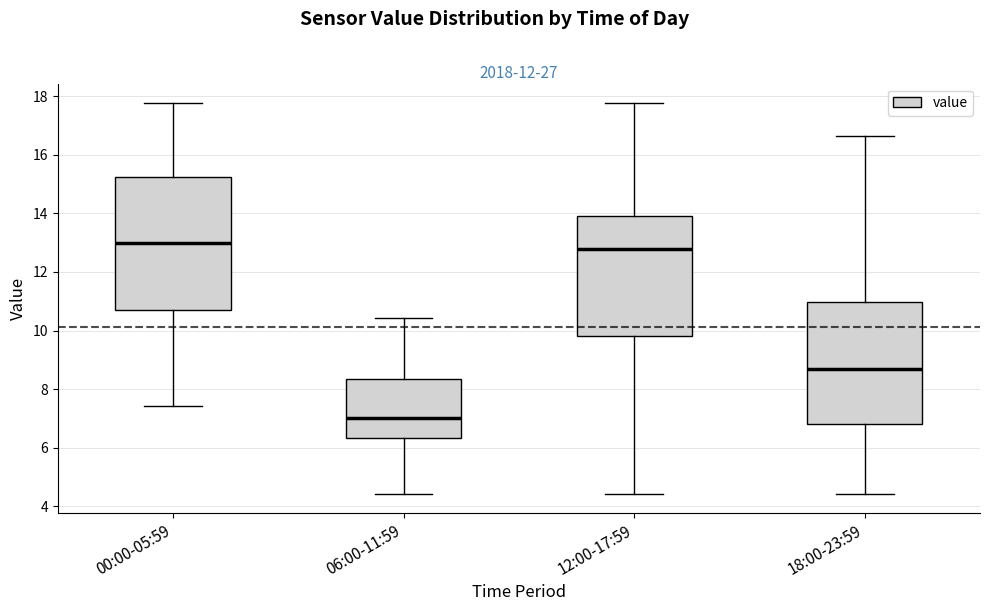

Reading left to right, transcribe this box plot: for each box, give where its median line is, the range the box spans, and where its two whiskers end, as read against the y-axis. The values are not printed on the chart, so give them approximately, as read against the axis.

00:00-05:59: median 13.0, box 10.8 to 15.2, whiskers 7.4 to 17.8
06:00-11:59: median 7.0, box 6.4 to 8.4, whiskers 4.4 to 10.4
12:00-17:59: median 12.8, box 9.8 to 14.0, whiskers 4.4 to 17.8
18:00-23:59: median 8.6, box 6.8 to 11.0, whiskers 4.4 to 16.6